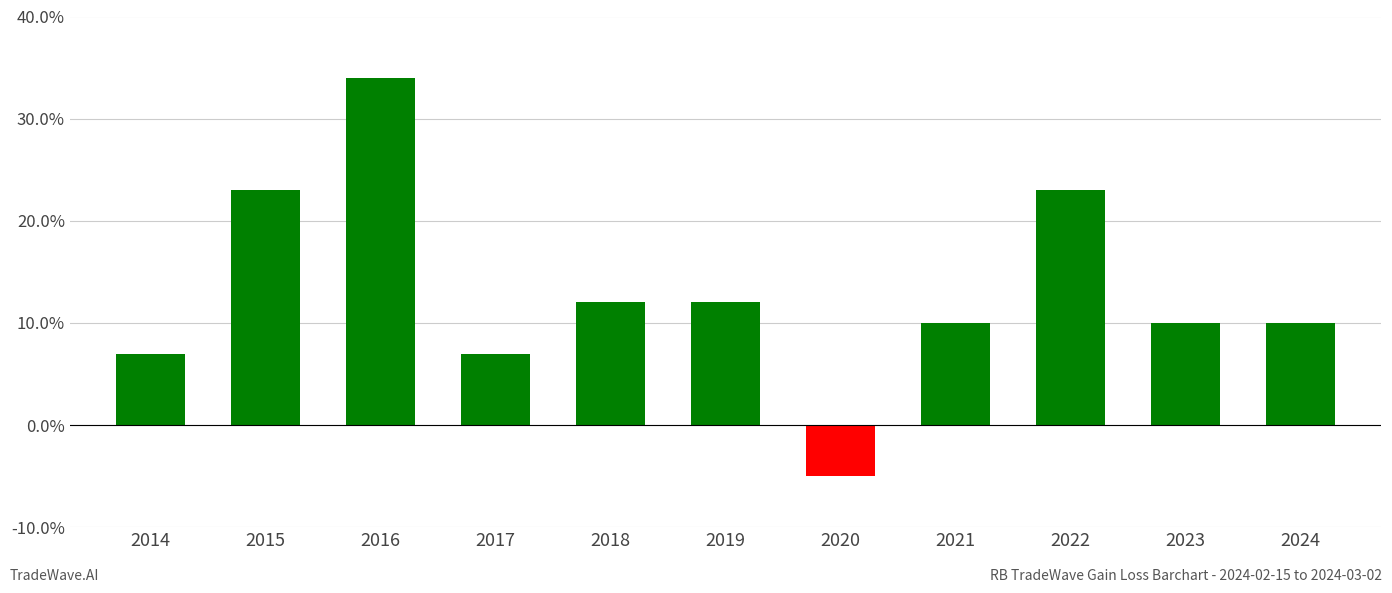

How many series are shown in this chart?

1